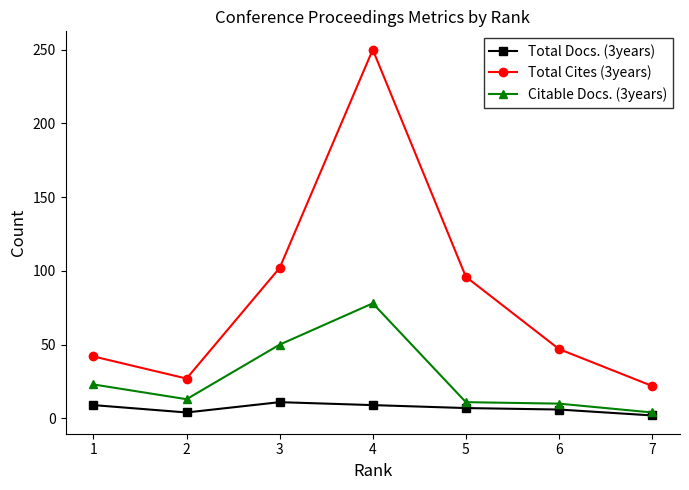

Is it true that Total Cites (3years) equals 47 at 6?

True